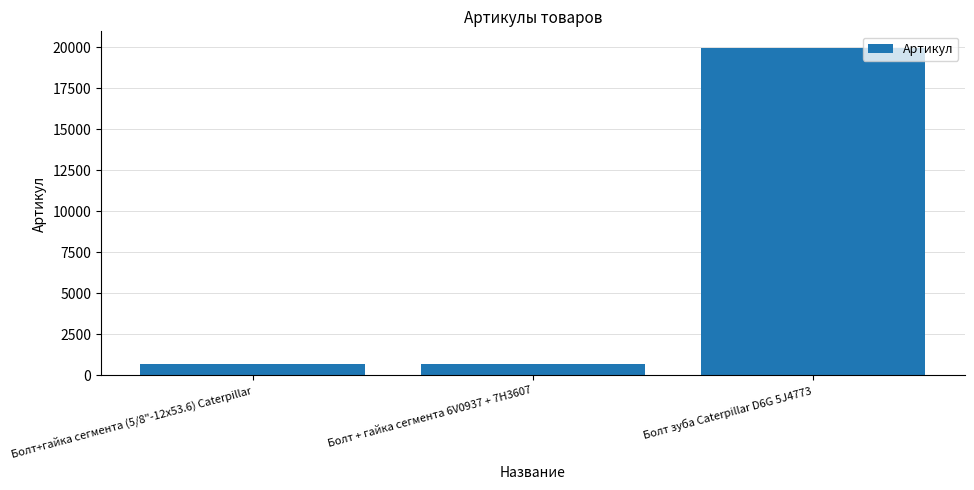

What is the minimum value shown in the chart?

674